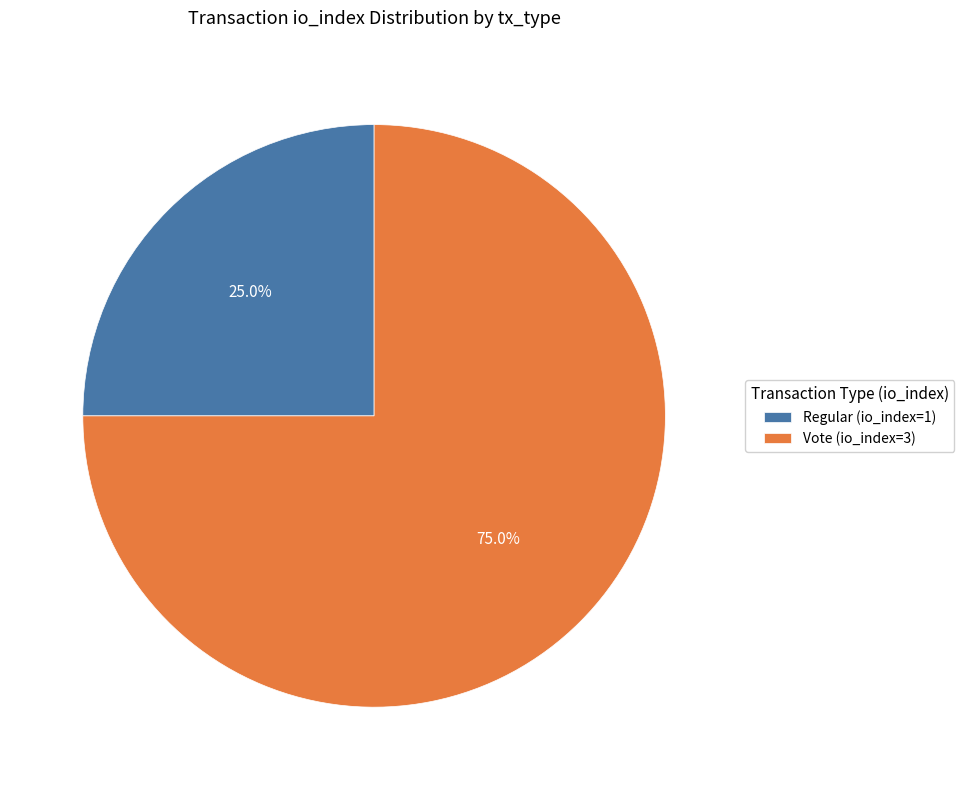

The Vote (io_index=3) slice represents 75% of the pie. True or false?

True